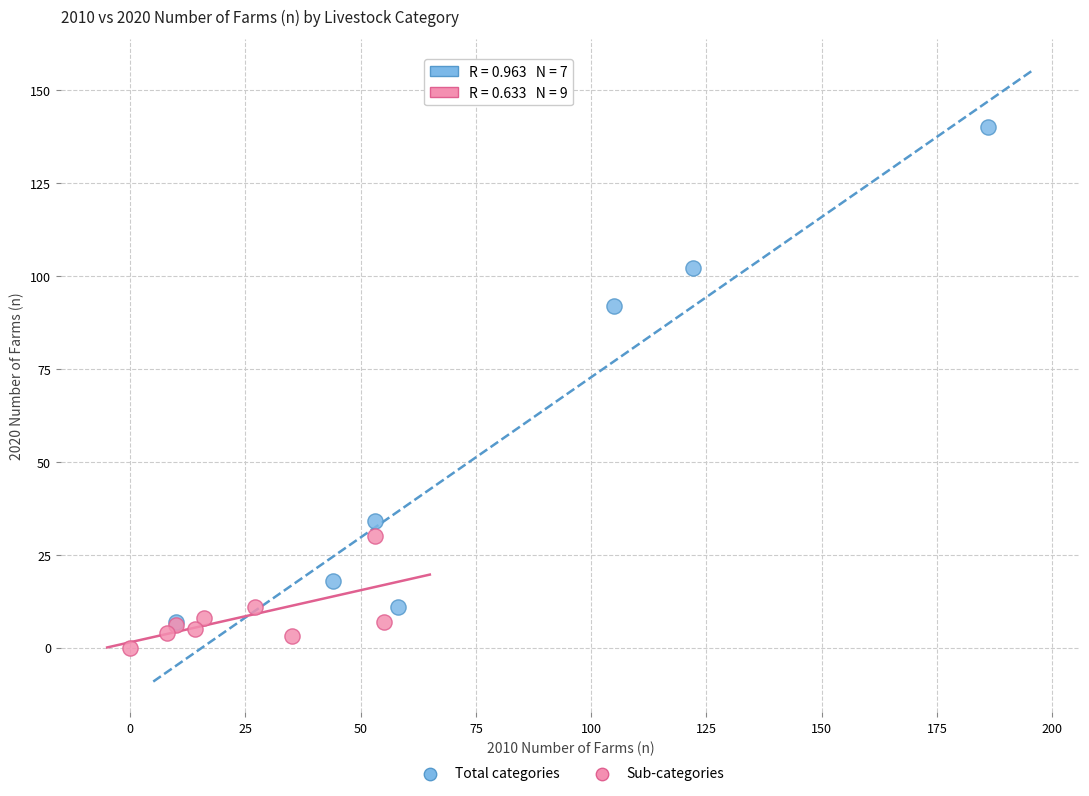

Which series reaches the maximum Y coordinate?

Total categories